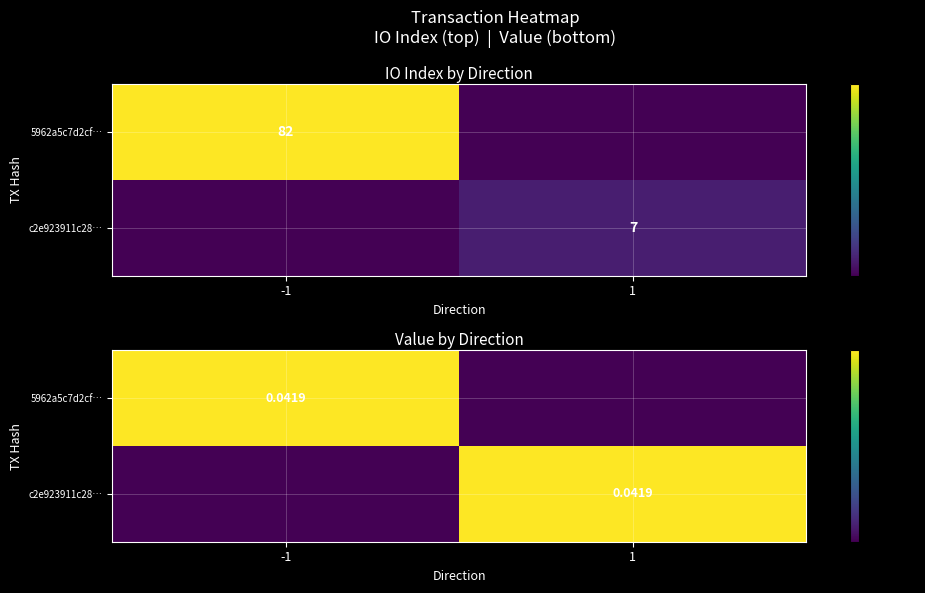

List the series in order of their peak value, lowest first.

5962a5c7d2cf…, c2e923911c28…